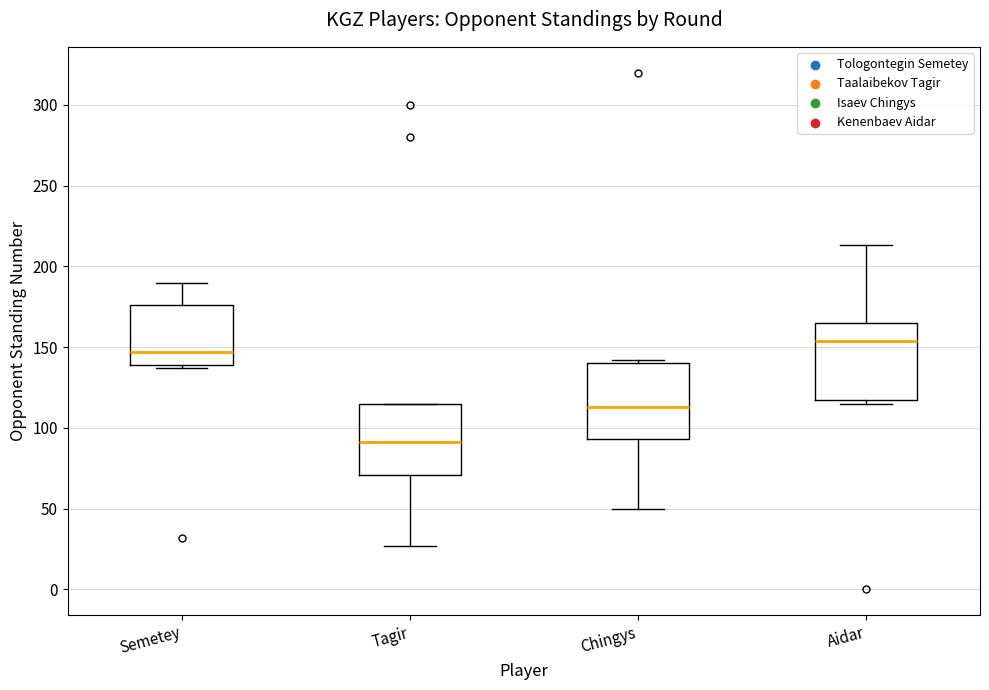

Which box's median line is the lowest?

Tagir